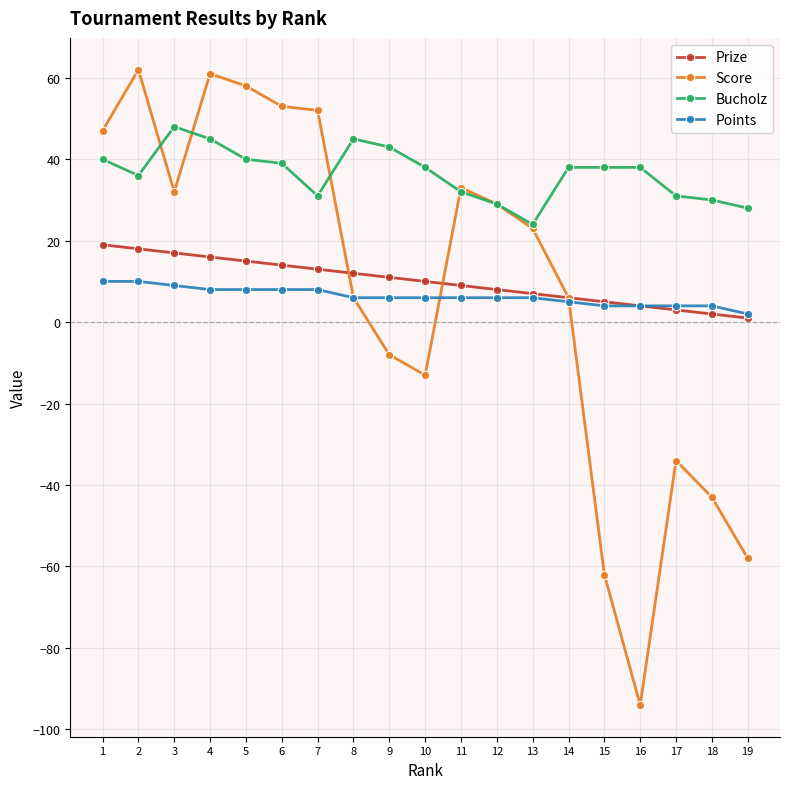

How many data points in Score are less than 23?

9